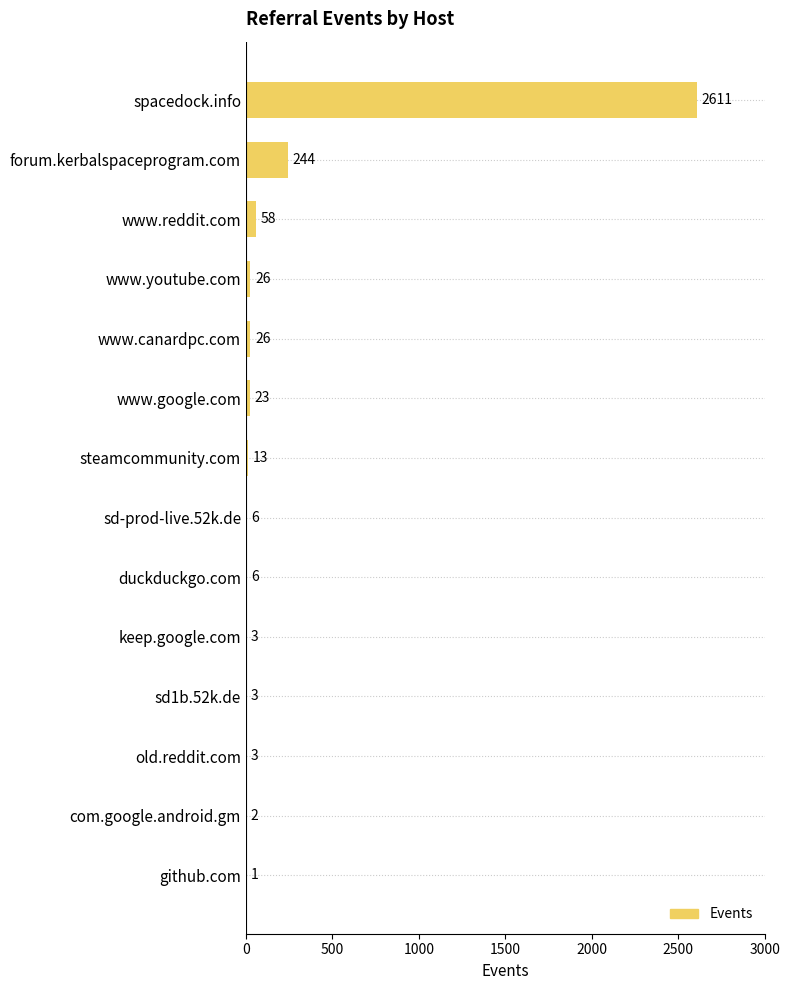

What is the change in value from www.canardpc.com to keep.google.com?

-23